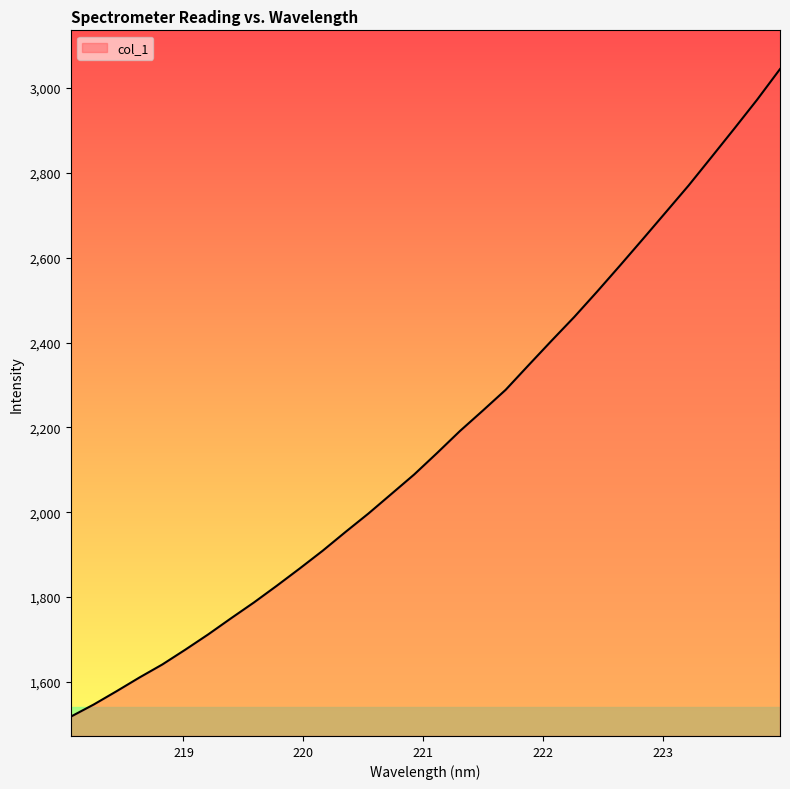

What is the difference between the maximum and minimum values?

1526.8